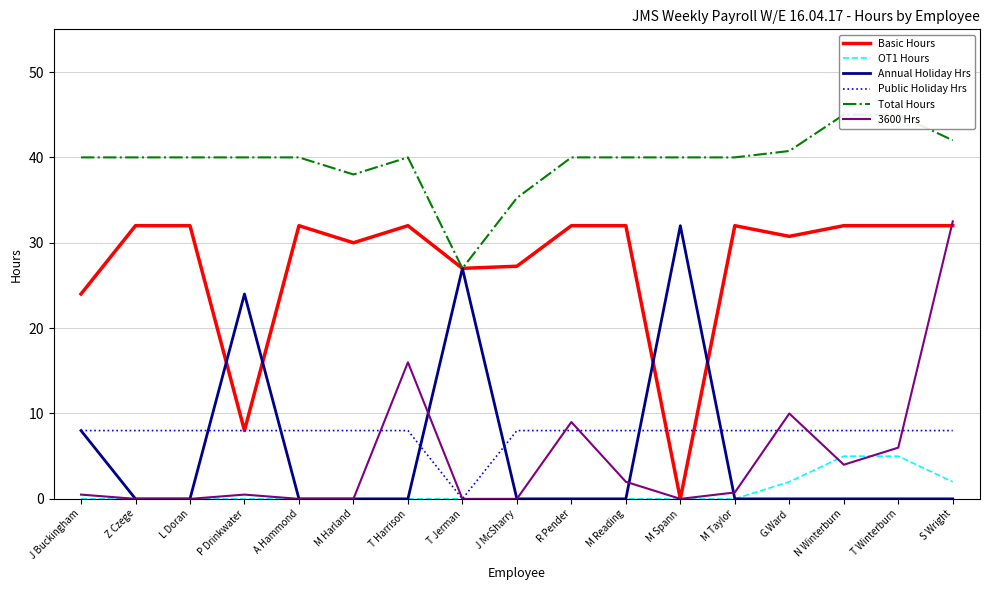

Reading left to right, what are all the values shown in this chart?

Basic Hours: J Buckingham=24.0	Z Czege=32.0	L Doran=32.0	P Drinkwater=8.0	A Hammond=32.0	M Harland=30.0	T Harrison=32.0	T Jerman=27.0	J McSharry=27.2	R Pender=32.0	M Reading=32.0	M Spann=0.0	M Taylor=32.0	G.Ward=30.8	N Winterburn=32.0	T Winterburn=32.0	S Wright=32.0
OT1 Hours: J Buckingham=0.0	Z Czege=0.0	L Doran=0.0	P Drinkwater=0.0	A Hammond=0.0	M Harland=0.0	T Harrison=0.0	T Jerman=0.0	J McSharry=0.0	R Pender=0.0	M Reading=0.0	M Spann=0.0	M Taylor=0.0	G.Ward=2.0	N Winterburn=5.0	T Winterburn=5.0	S Wright=2.0
Annual Holiday Hrs: J Buckingham=8.0	Z Czege=0.0	L Doran=0.0	P Drinkwater=24.0	A Hammond=0.0	M Harland=0.0	T Harrison=0.0	T Jerman=27.0	J McSharry=0.0	R Pender=0.0	M Reading=0.0	M Spann=32.0	M Taylor=0.0	G.Ward=0.0	N Winterburn=0.0	T Winterburn=0.0	S Wright=0.0
Public Holiday Hrs: J Buckingham=8.0	Z Czege=8.0	L Doran=8.0	P Drinkwater=8.0	A Hammond=8.0	M Harland=8.0	T Harrison=8.0	T Jerman=0.0	J McSharry=8.0	R Pender=8.0	M Reading=8.0	M Spann=8.0	M Taylor=8.0	G.Ward=8.0	N Winterburn=8.0	T Winterburn=8.0	S Wright=8.0
Total Hours: J Buckingham=40.0	Z Czege=40.0	L Doran=40.0	P Drinkwater=40.0	A Hammond=40.0	M Harland=38.0	T Harrison=40.0	T Jerman=27.0	J McSharry=35.2	R Pender=40.0	M Reading=40.0	M Spann=40.0	M Taylor=40.0	G.Ward=40.8	N Winterburn=45.0	T Winterburn=45.0	S Wright=42.0
3600 Hrs: J Buckingham=0.5	Z Czege=0.0	L Doran=0.0	P Drinkwater=0.5	A Hammond=0.0	M Harland=0.0	T Harrison=16.0	T Jerman=0.0	J McSharry=0.0	R Pender=9.0	M Reading=2.0	M Spann=0.0	M Taylor=0.8	G.Ward=10.0	N Winterburn=4.0	T Winterburn=6.0	S Wright=32.5